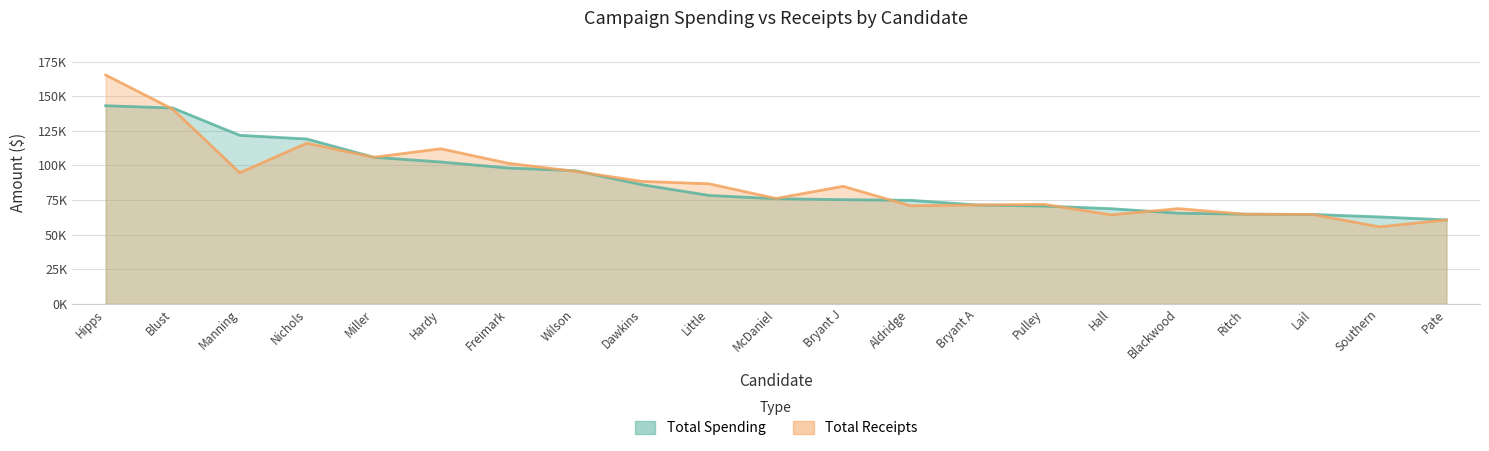

What is the difference between the maximum and minimum values in the spending series?

82507